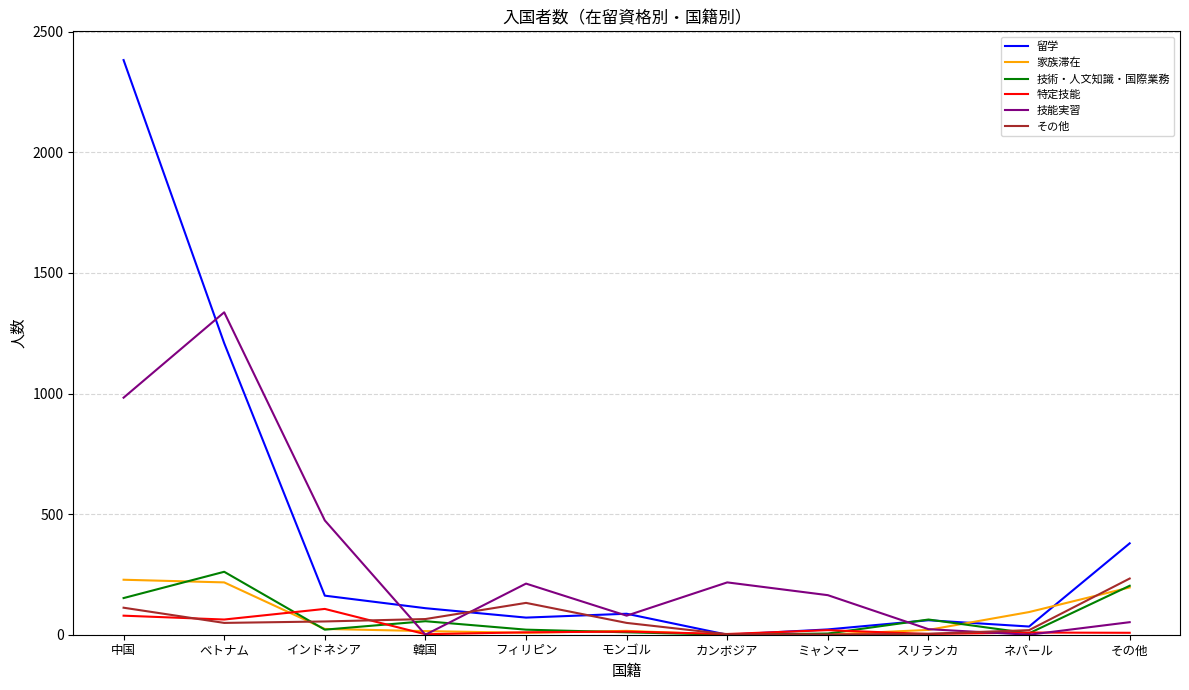

Which series has the largest total across all categories?

留学